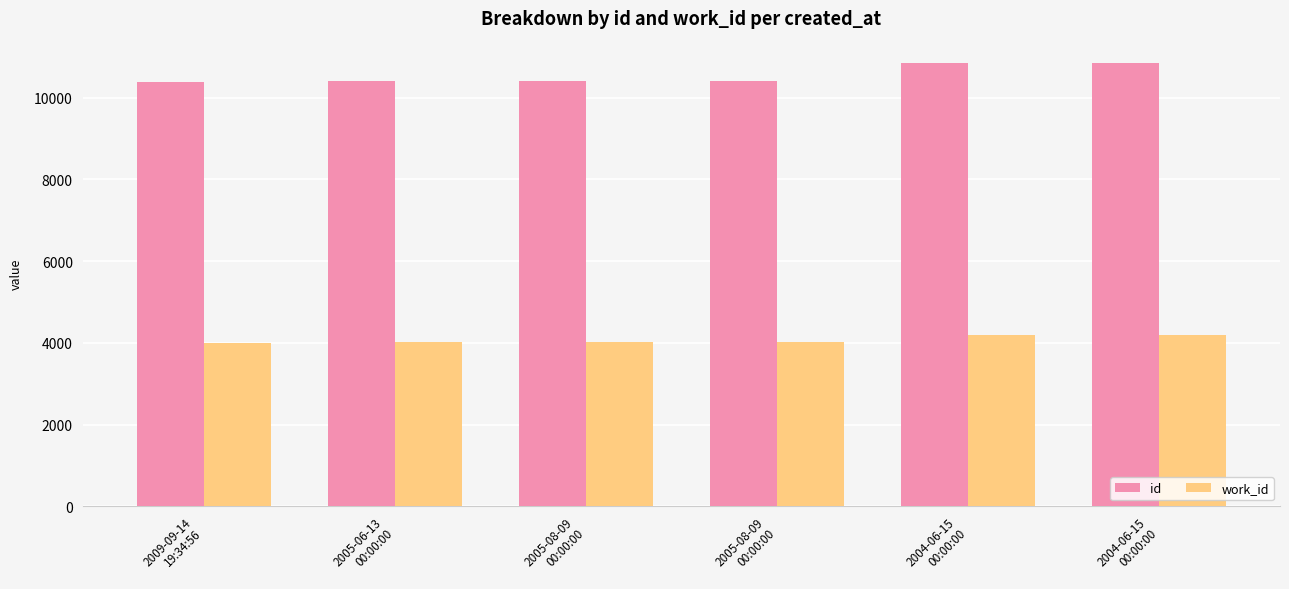

At how many categories does at least one series exceed 5288?

6